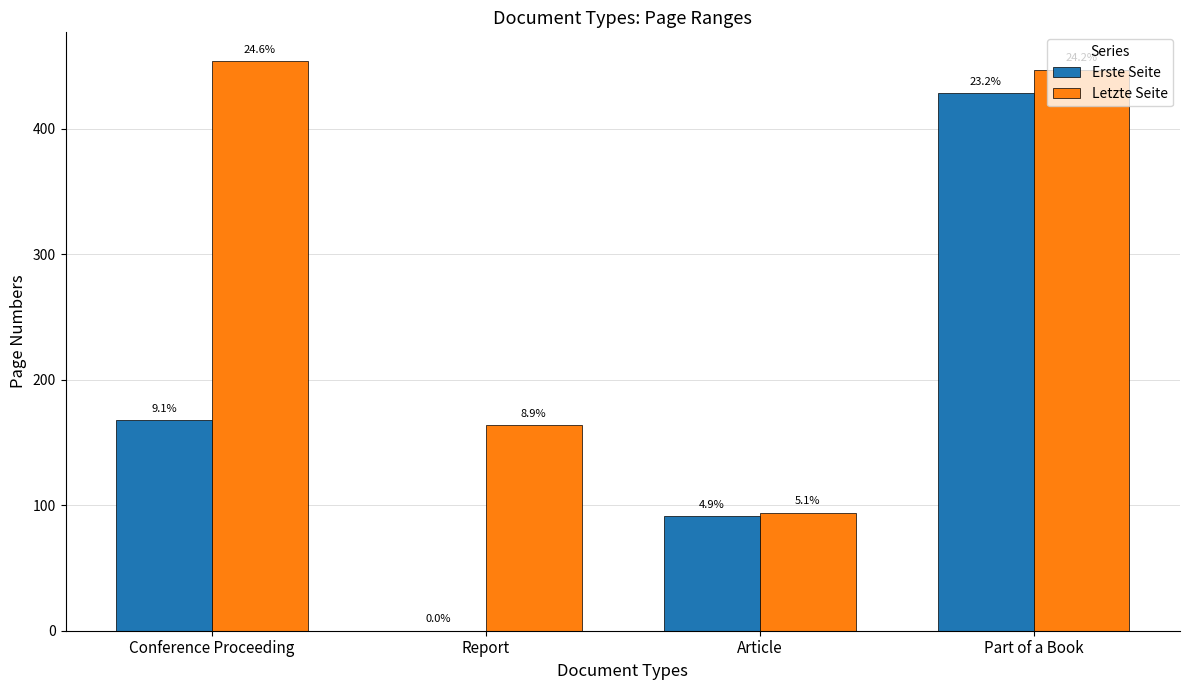

What is the value of the Letzte Seite bar at the 1st from the left?

454